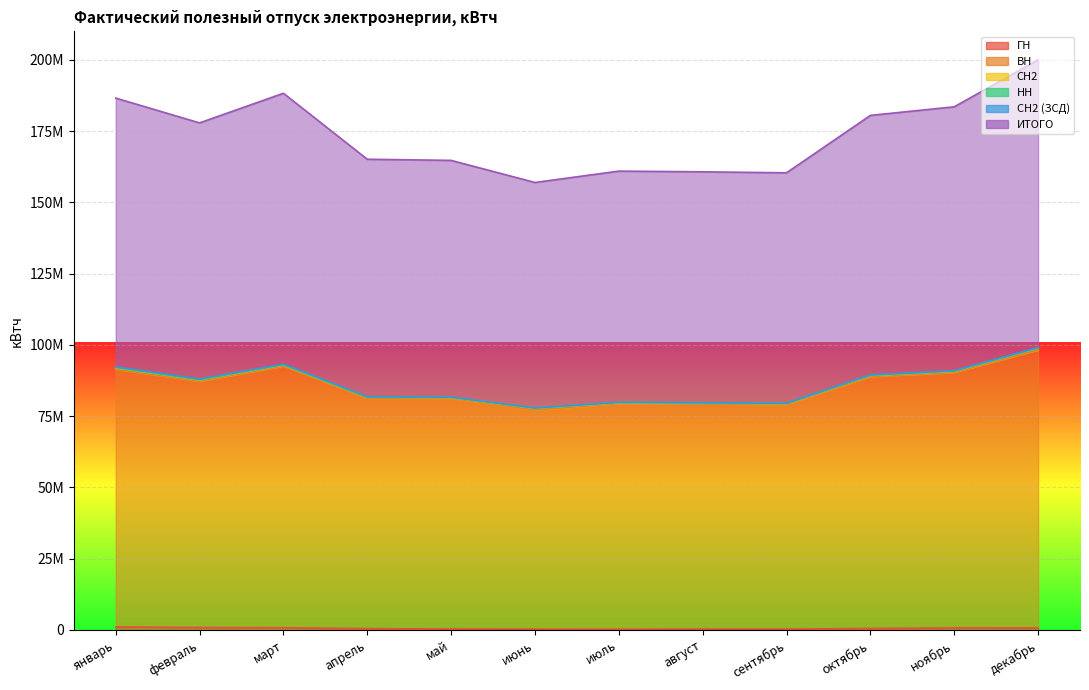

In ВН, how many points are lower than both neighbors (excluding endpoints)?

4